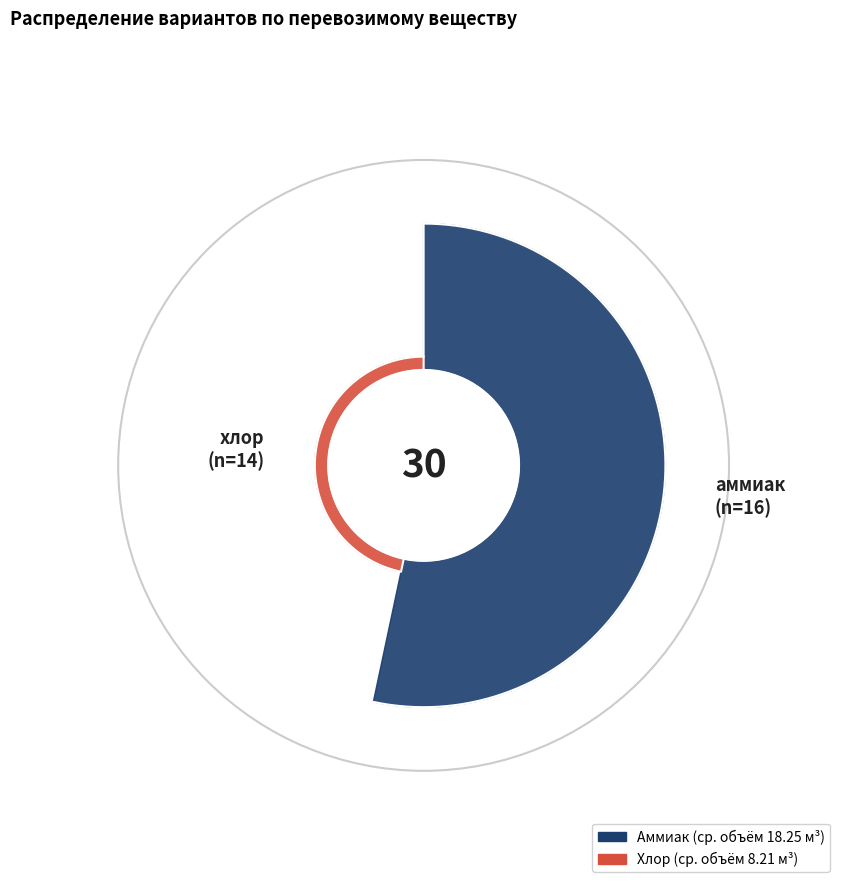

Which slice is the smallest?

хлор